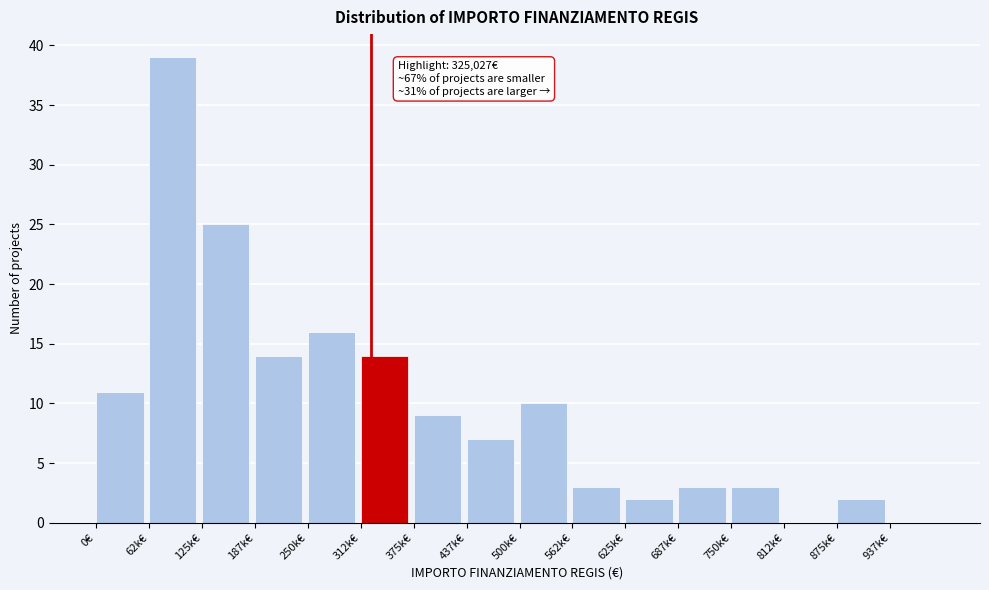

Reading left to right, list all the values displayed in this chart.

0€=11	62k€=39	125k€=25	187k€=14	250k€=16	312k€=14	375k€=9	437k€=7	500k€=10	562k€=3	625k€=2	687k€=3	750k€=3	812k€=0	875k€=2	937k€=0